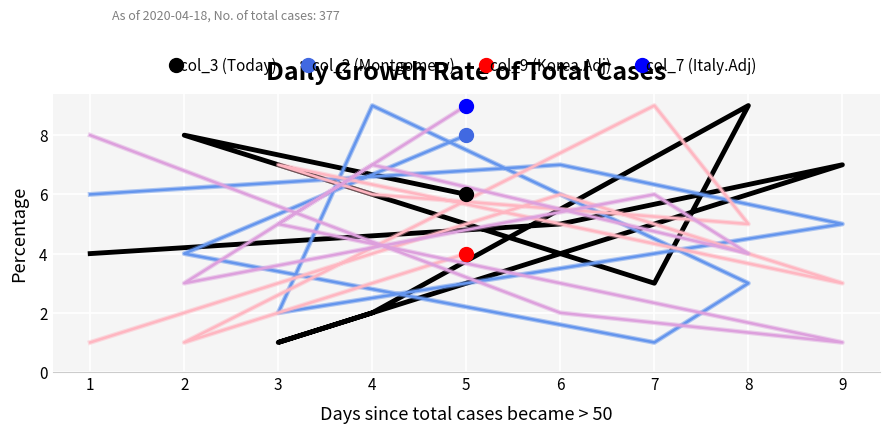

Count the col_7 (Italy.Adj) values in the range 3 to 7.

5